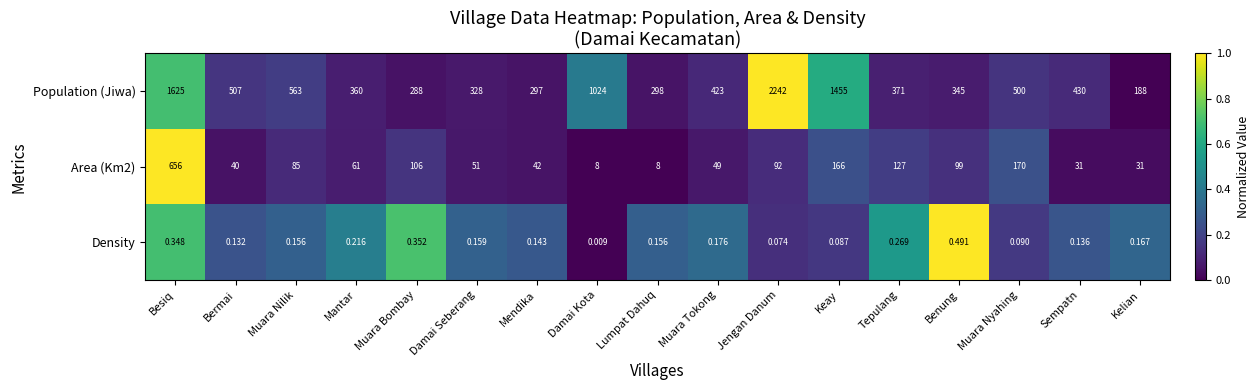

Where does the Population (Jiwa) series first go above 423?

Besiq